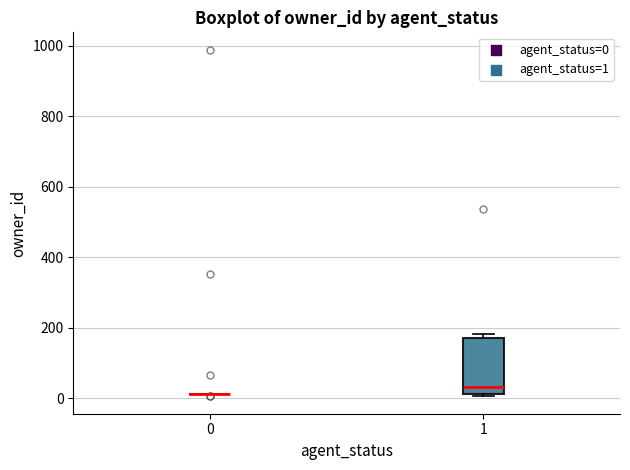

Reading left to right, read every box against the y-axis: the position of its median line, the range the box covers, and the ends of its whiskers. The values are not printed on the chart, so give them approximately, as read against the axis.

0: box collapsed to a line at 20, whiskers 20 to 20
1: median 40, box 20 to 180, whiskers 0 to 180 (just above the box's upper edge)